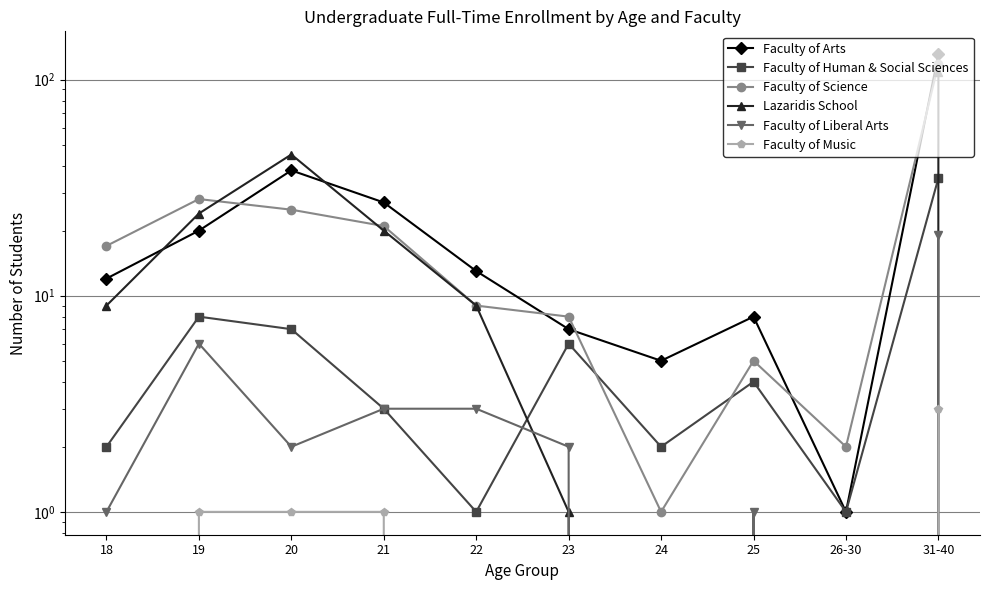

Which series has the largest total across all categories?

Faculty of Arts